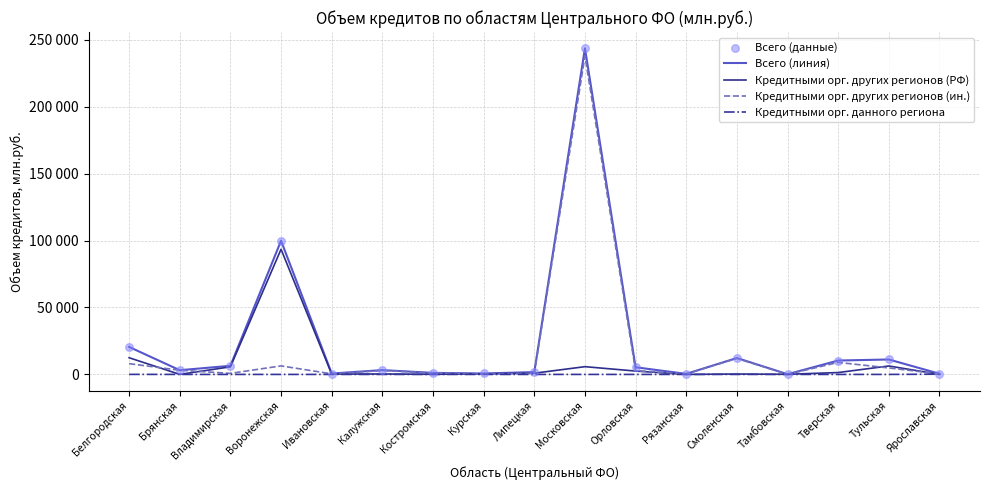

At how many categories does at least one series exceed 228465?

1